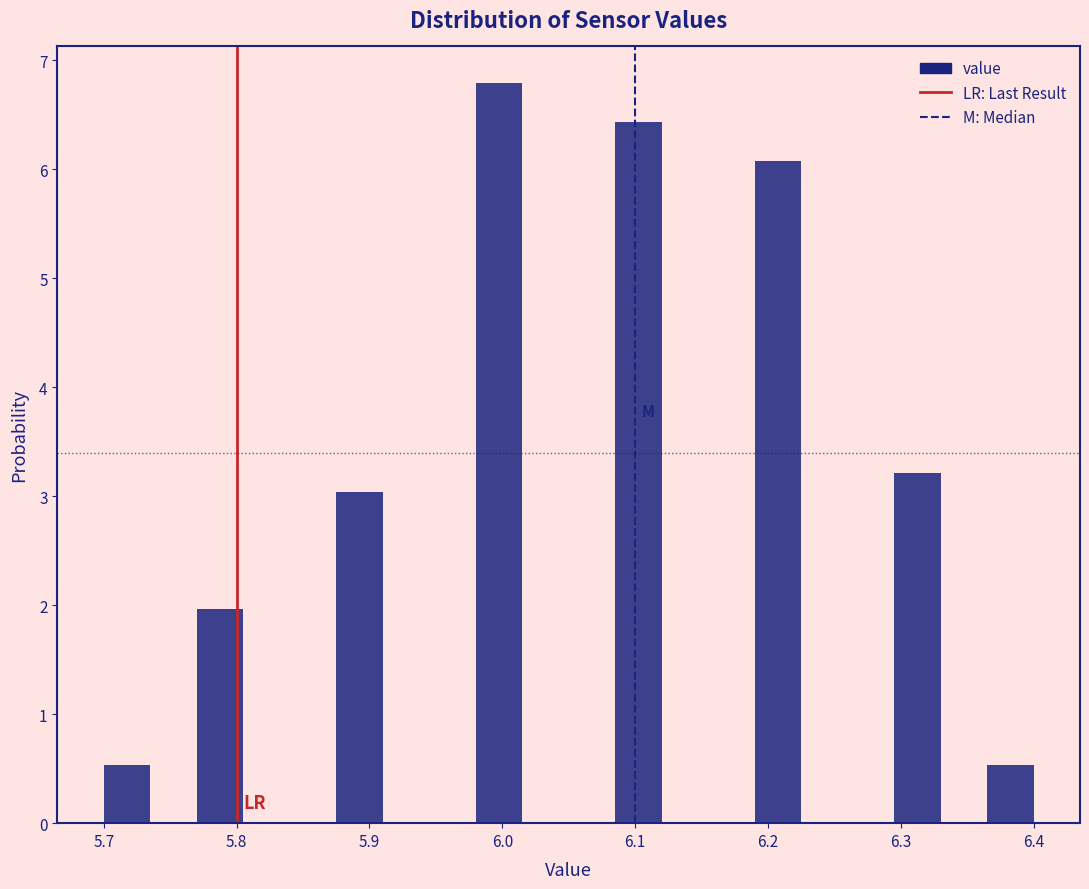

Read against the x-axis, roughly where is the centre of the tallest bar?

6.00